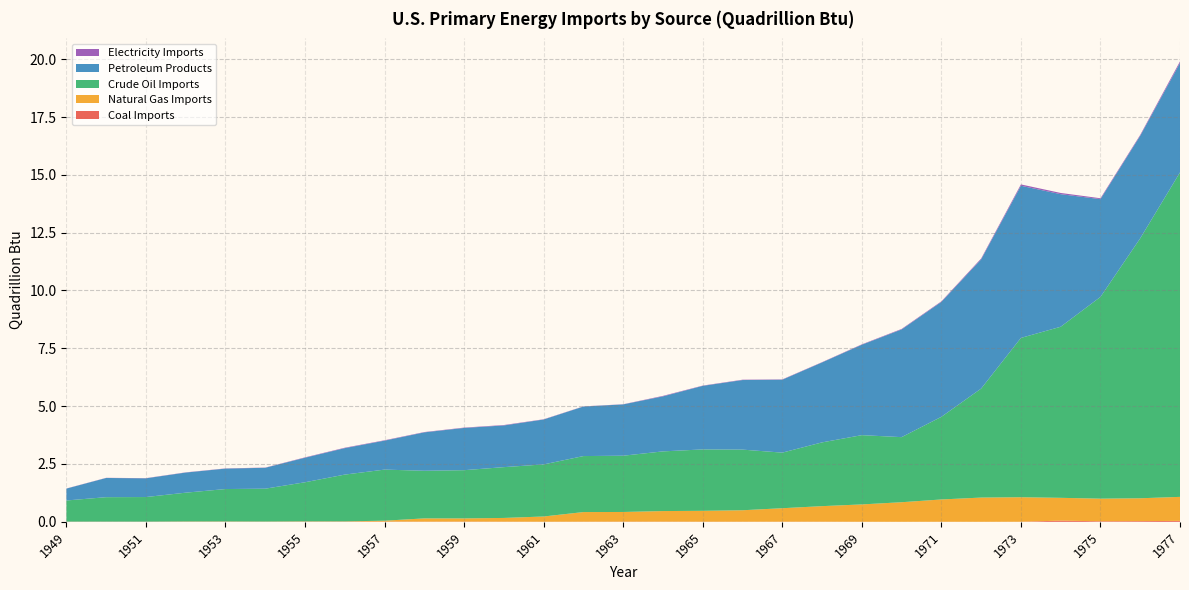

Reading right to left, what are all the values shown in this chart?

Coal Imports: 0.0	0.0	0.0	0.1	0.0	0.0	0.0	0.0	0.0	0.0	0.0	0.0	0.0	0.0	0.0	0.0	0.0	0.0	0.0	0.0	0.0	0.0	0.0	0.0	0.0	0.0	0.0	0.0	0.0
Natural Gas Imports: 1.0	1.0	1.0	1.0	1.1	1.0	1.0	0.8	0.7	0.7	0.6	0.5	0.5	0.5	0.4	0.4	0.2	0.2	0.1	0.1	0.0	0.0	0.0	0.0	0.0	0.0	0.0	0.0	0.0
Crude Oil Imports: 14.0	11.2	8.7	7.4	6.9	4.7	3.6	2.8	3.0	2.8	2.4	2.6	2.7	2.6	2.4	2.4	2.3	2.2	2.1	2.1	2.2	2.0	1.7	1.4	1.4	1.2	1.1	1.1	0.9
Petroleum Products: 4.7	4.4	4.2	5.7	6.6	5.6	5.0	4.7	3.9	3.5	3.2	3.0	2.7	2.4	2.2	2.1	1.9	1.8	1.8	1.7	1.3	1.1	1.1	0.9	0.9	0.9	0.8	0.8	0.5
Electricity Imports: 0.1	0.0	0.0	0.1	0.1	0.0	0.0	0.0	0.0	0.0	0.0	0.0	0.0	0.0	0.0	0.0	0.0	0.0	0.0	0.0	0.0	0.0	0.0	0.0	0.0	0.0	0.0	0.0	0.0